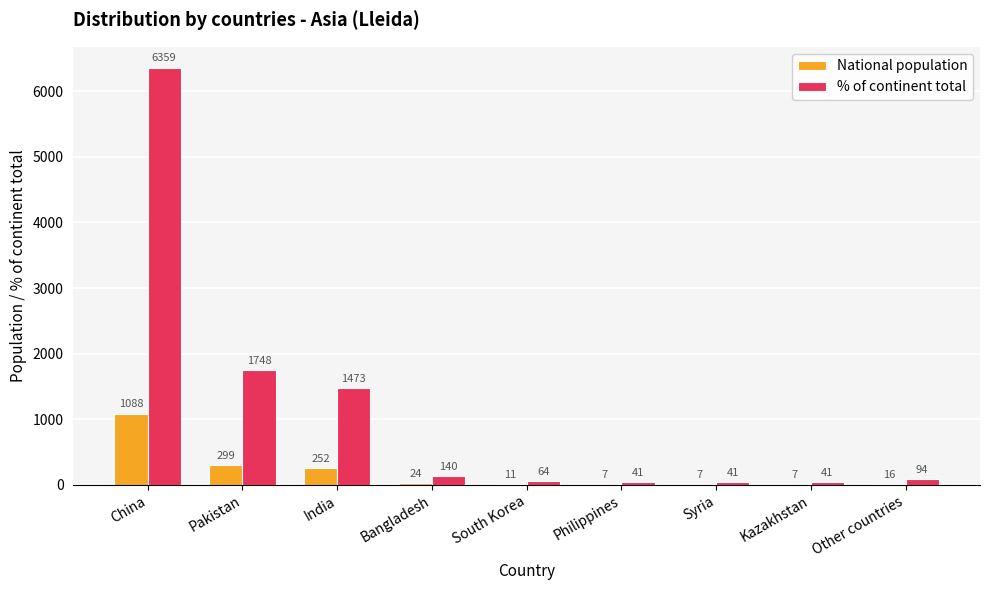

At which label is % of continent total closest to 3200?

Pakistan